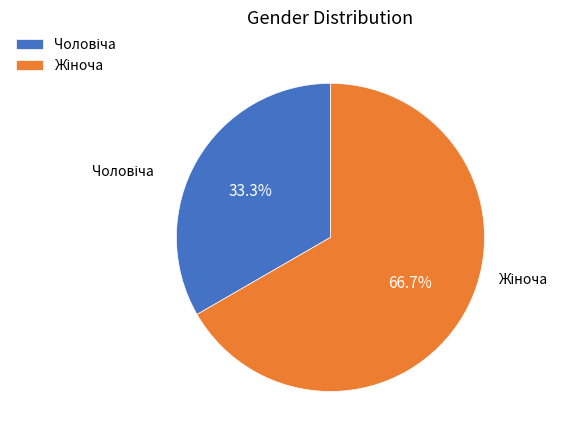

Does any single category account for the majority?

Yes